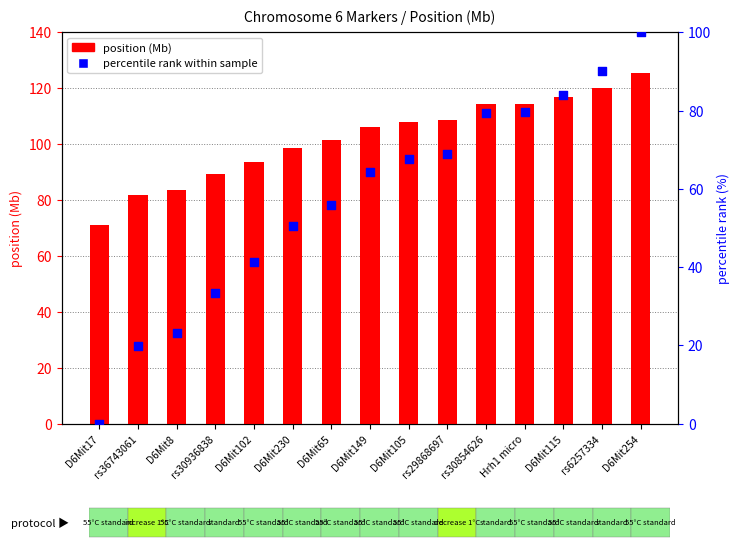

Is the value of position (Mb) at rs30854626 greater than the value of percentile rank within sample at rs6257334?

Yes